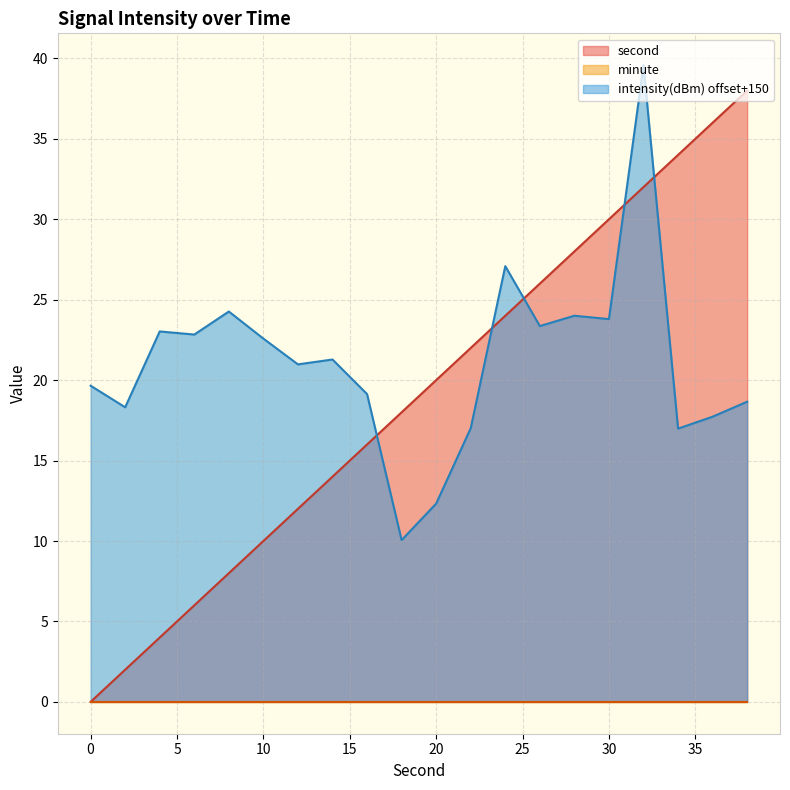

What is the value of the intensity(dBm) point at the 16th from the left?

23.8